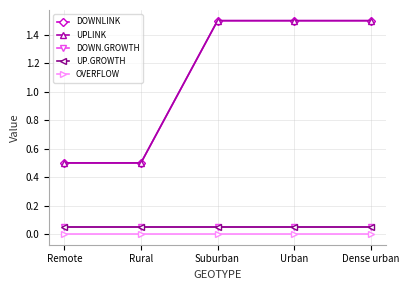

What is the spread (max minus min) of values at Suburban?

1.5